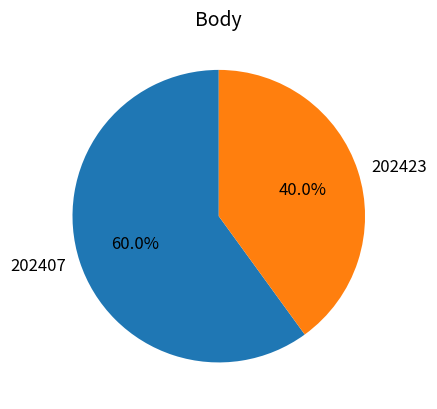

Is there a majority slice in this chart?

Yes